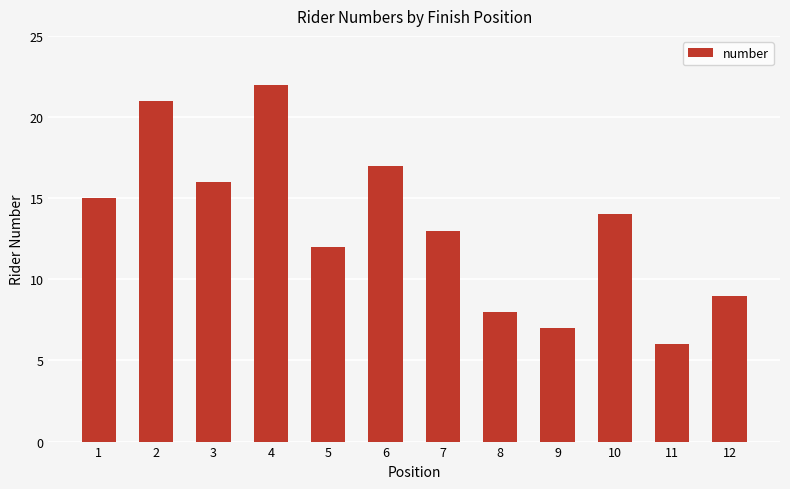

The chart shows a value of 15 at 1. True or false?

True